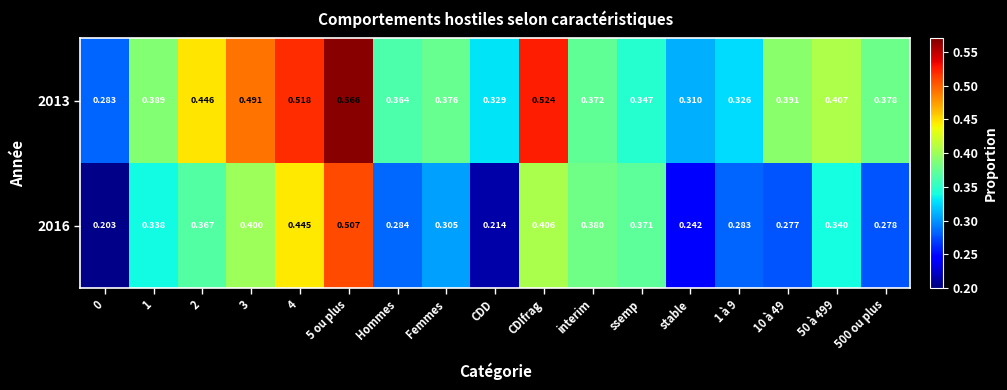

Is the value of 2013 at 500 ou plus greater than the value of 2016 at 3?

No